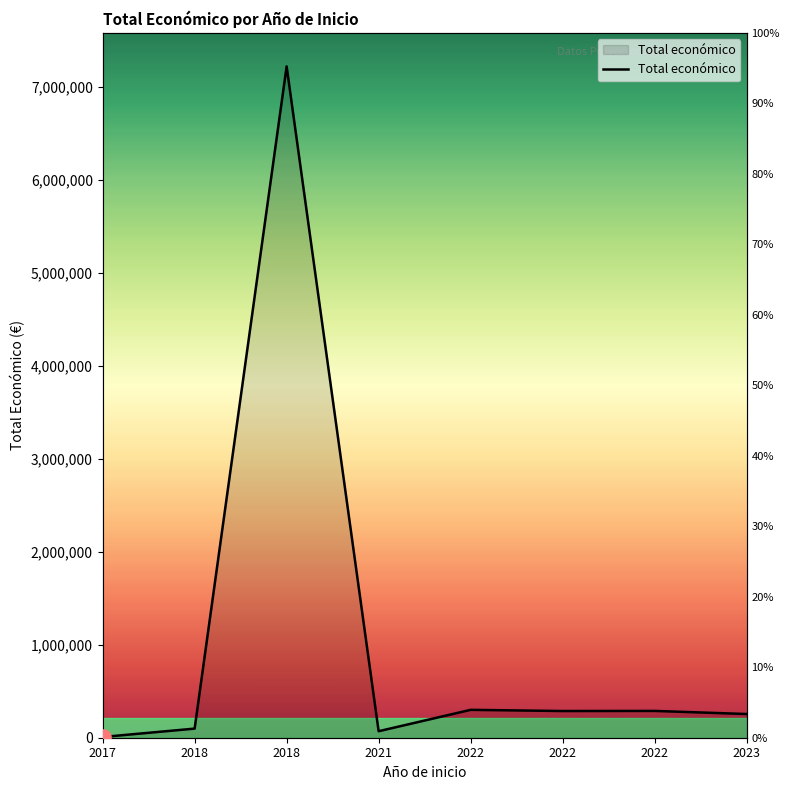

What is the ratio of the value at 2021 to the value at 2023?

0.3